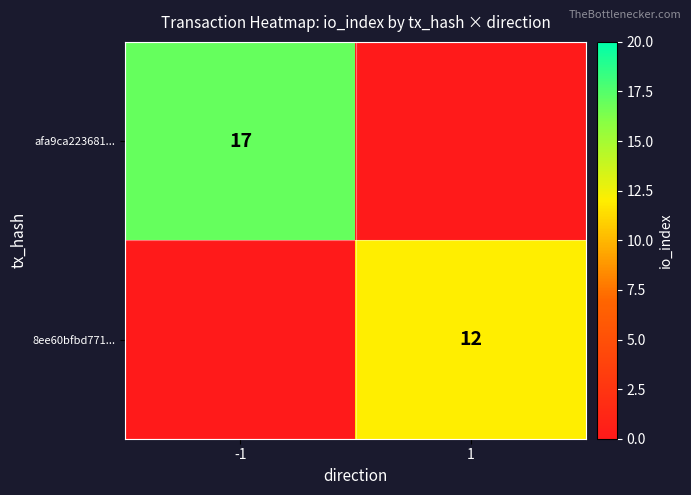

Is the value of 8ee60bfbd771... at 1 greater than the value of afa9ca223681... at -1?

No